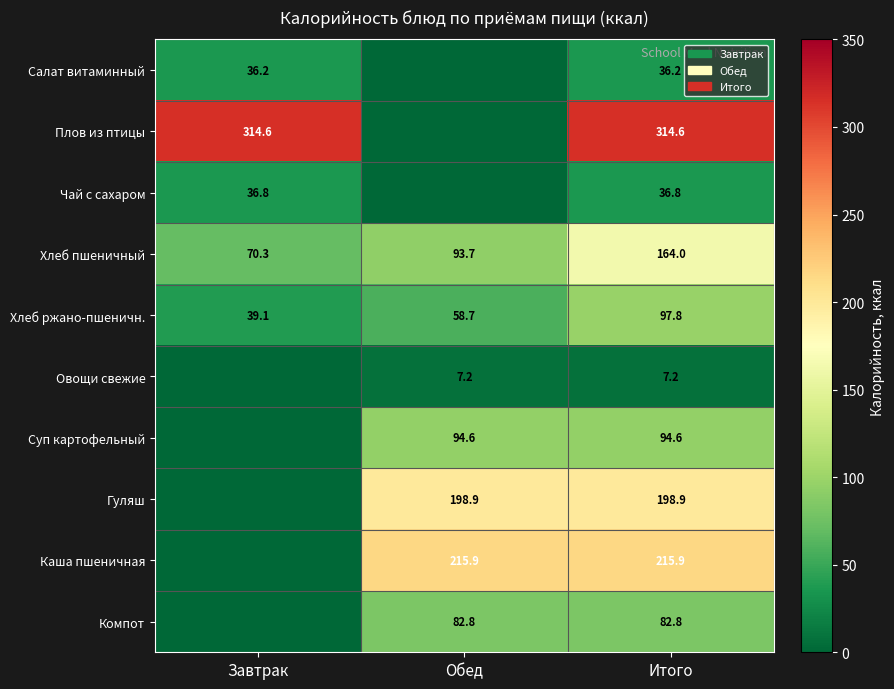

Read the Хлеб ржано-пшеничн. value at Обед.

58.7